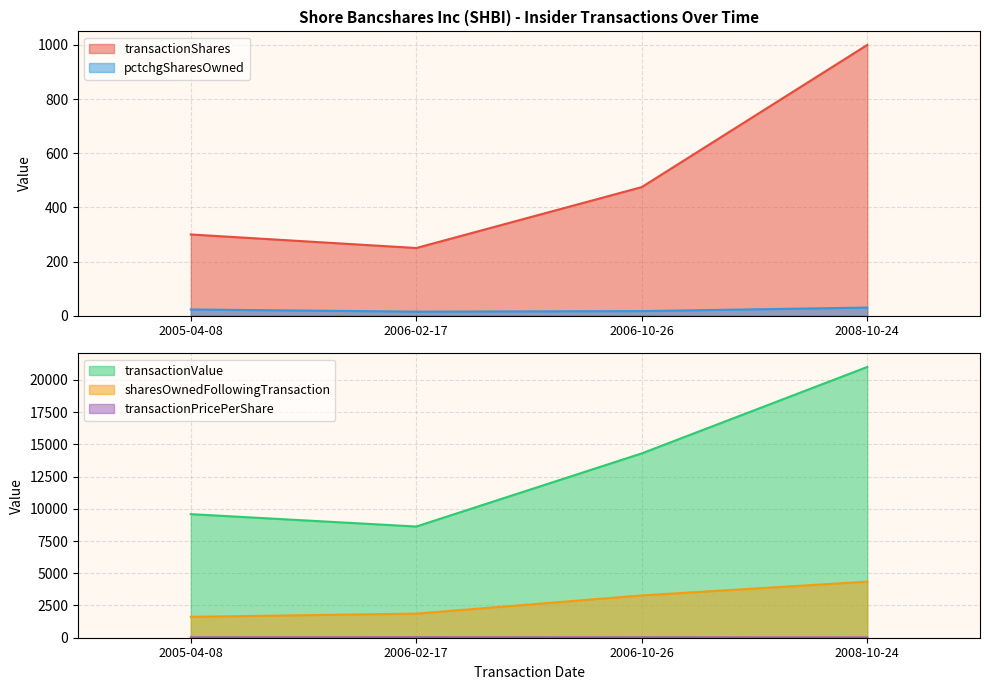

What is the maximum value for transactionValue?

21000.0